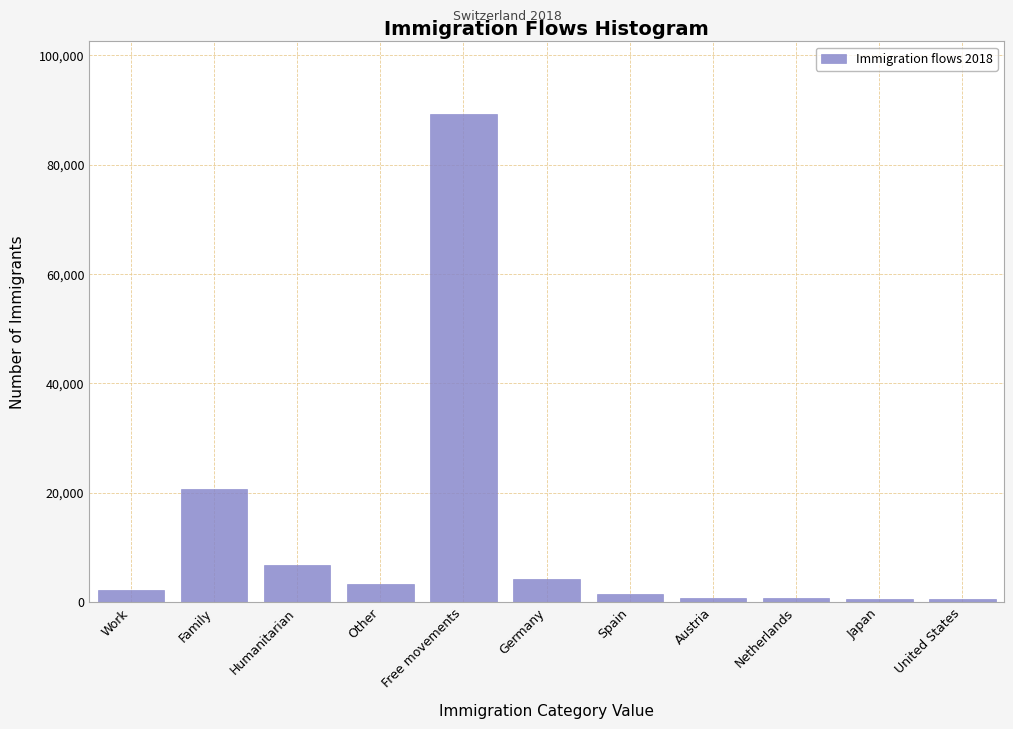

Is it true that the value at Family is 20713?

True